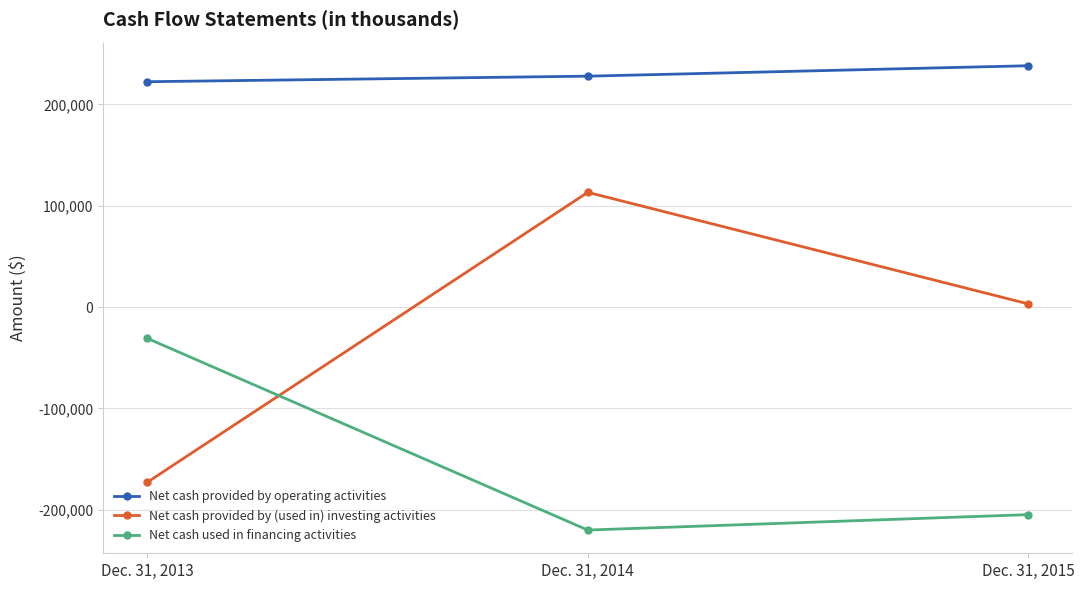

The value of Net cash provided by (used in) investing activities at Dec. 31, 2014 is 113188. True or false?

True